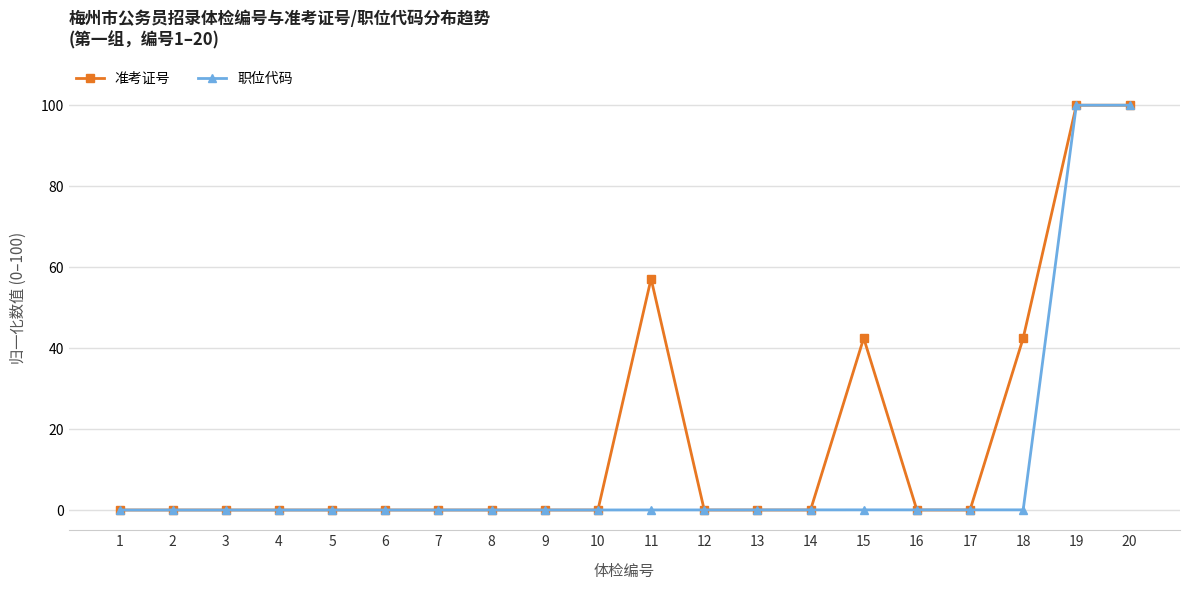

What is the highest value of the 准考证号 series?

100.0